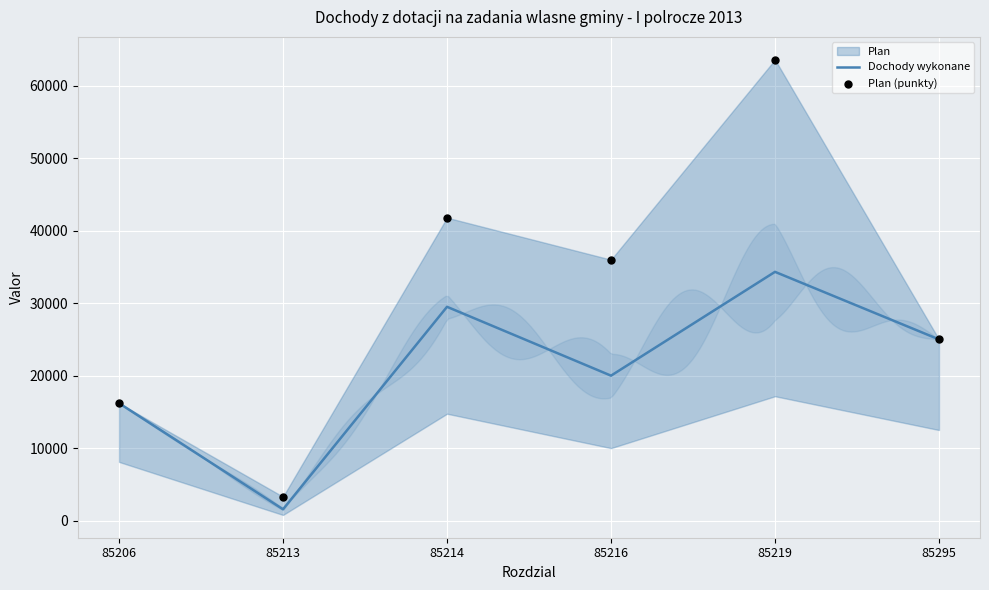

Is the value of Plan (punkty) at 85216 greater than the value of Dochody wykonane at 85295?

Yes